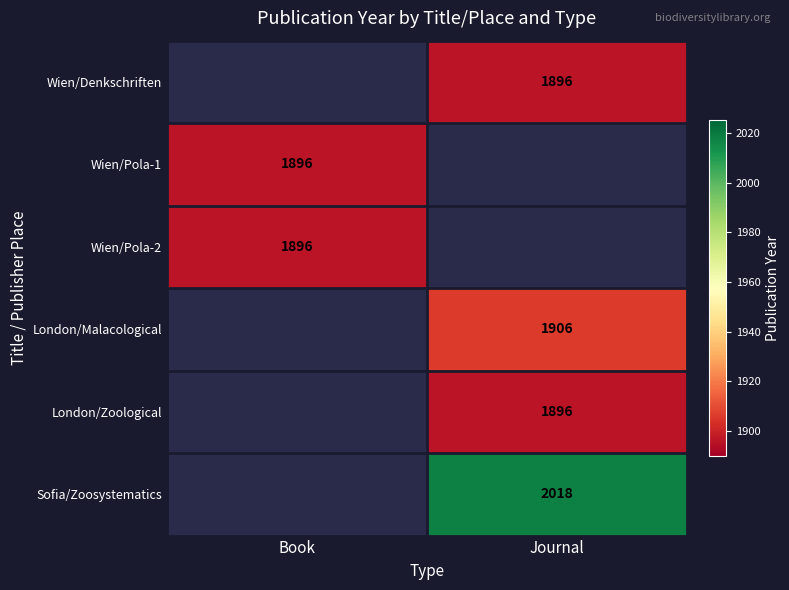

The value of Sofia/Zoosystematics at Journal is 601. True or false?

False